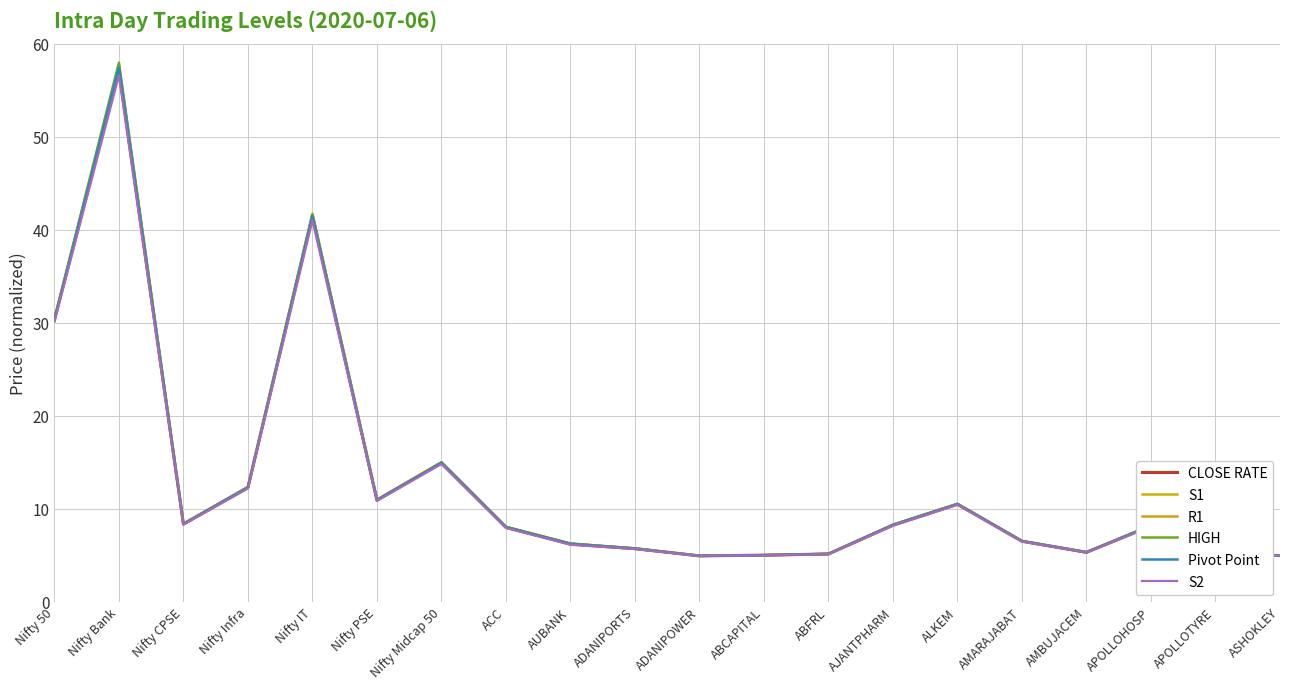

The CLOSE RATE series shows 5.0 at ADANIPOWER. True or false?

True